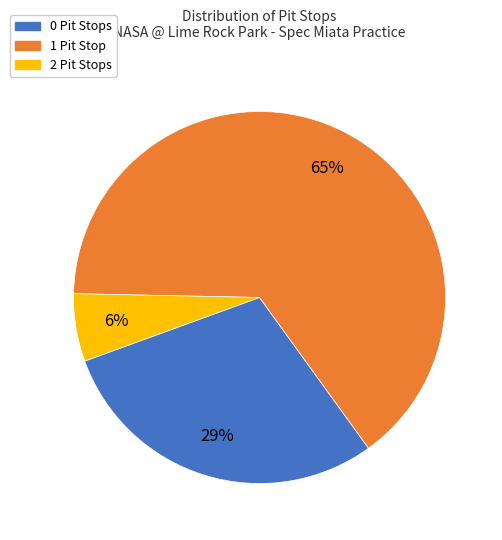

What is the majority slice?

1